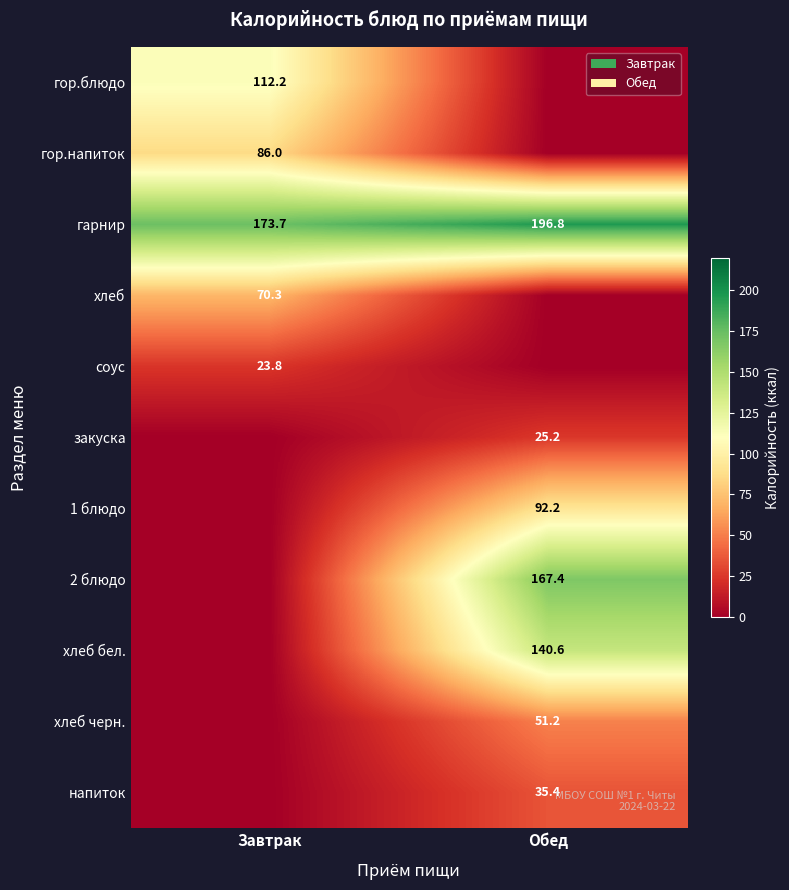

True or false: 1 блюдо has a value of 138.6 at Обед.

False